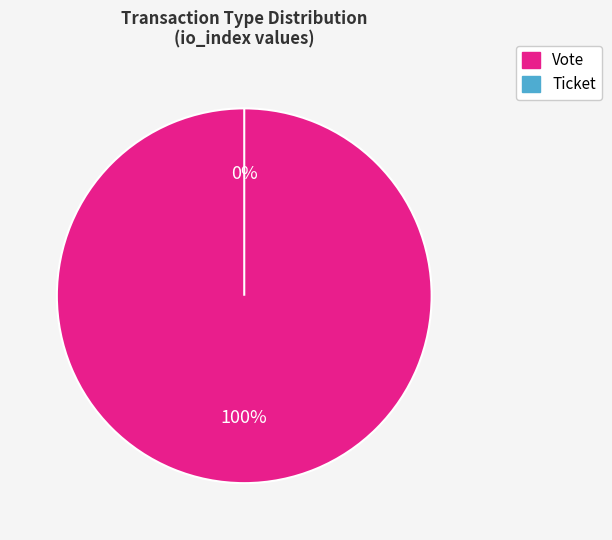

Which category has the smallest portion of the pie?

Ticket